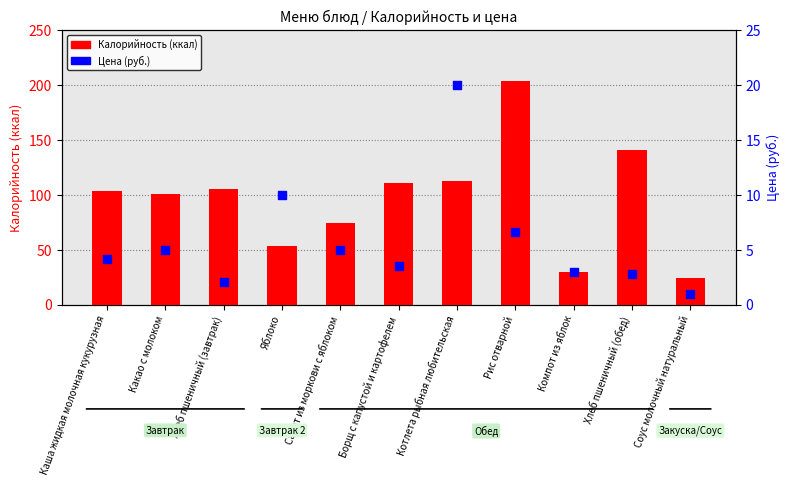

Which series contains the lowest Y value?

Цена (руб.)